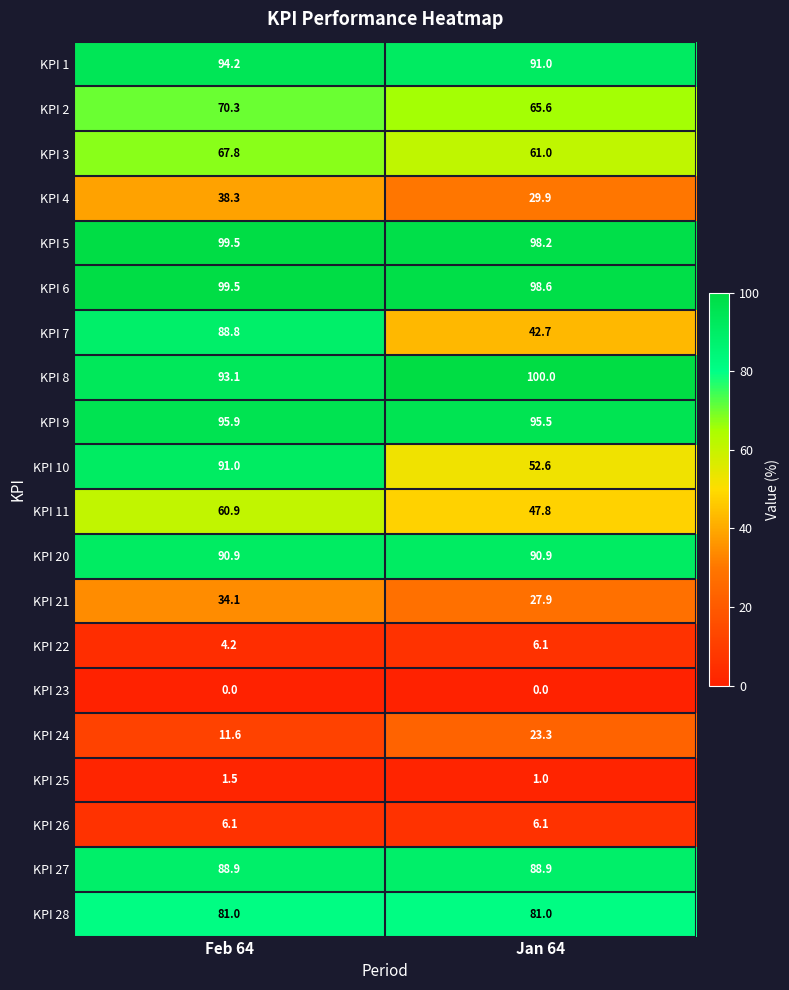

How many data points in KPI 6 are above 99?

1